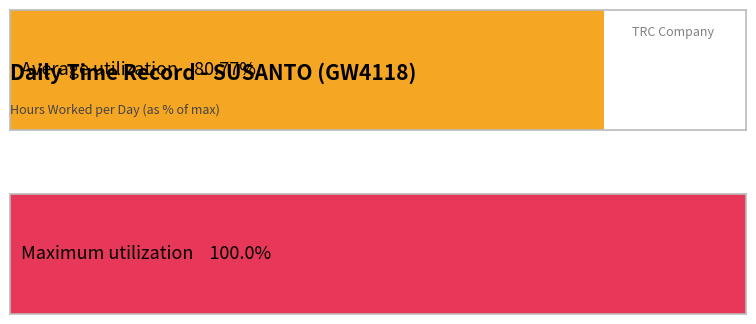

Does the chart contain stacked bars?

No